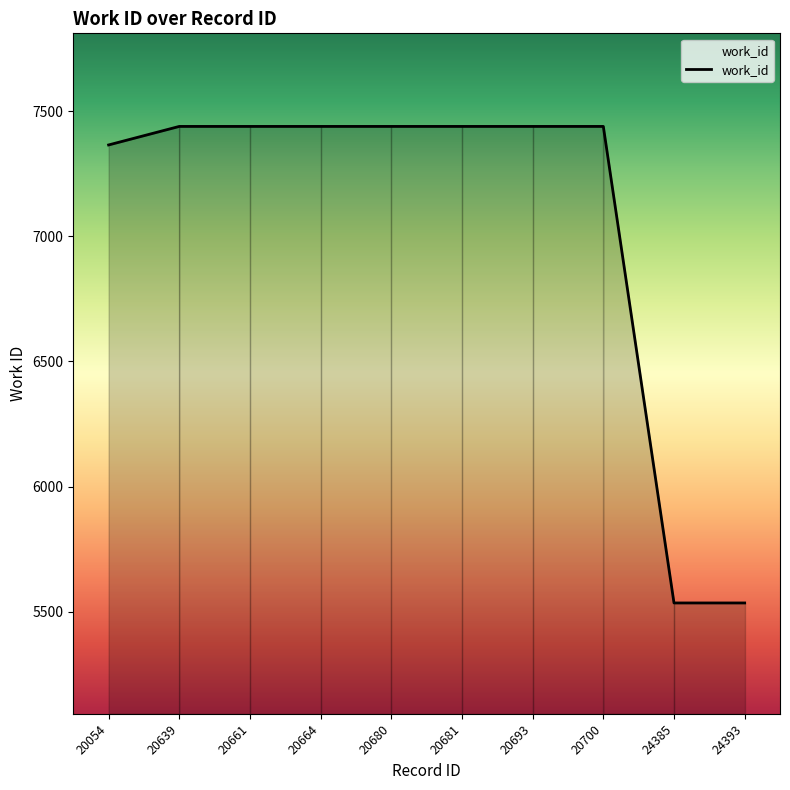

Does the chart have visible grid lines?

No